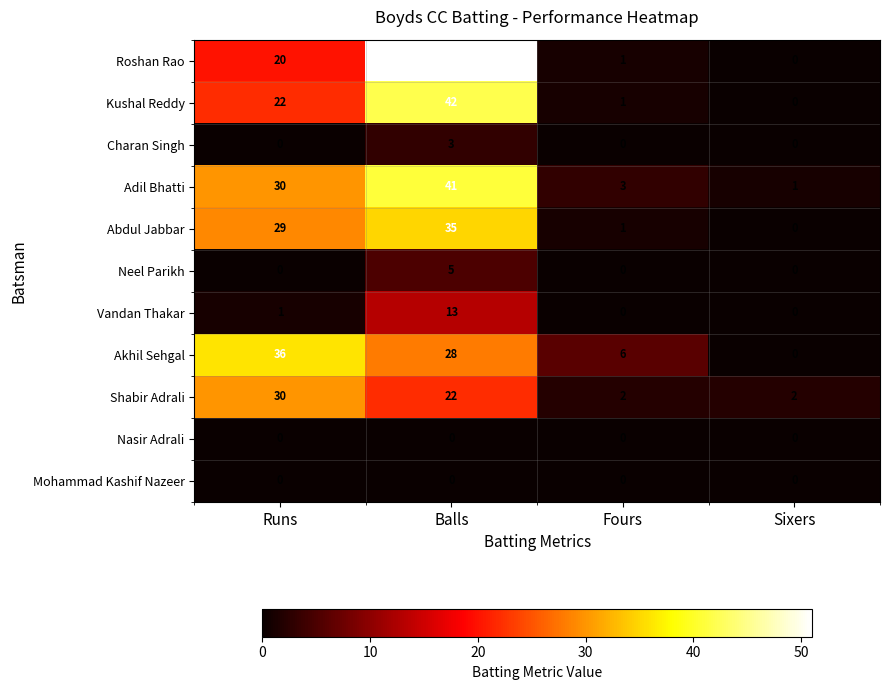

List the labels in order of Abdul Jabbar value, largest first.

Balls, Runs, Fours, Sixers